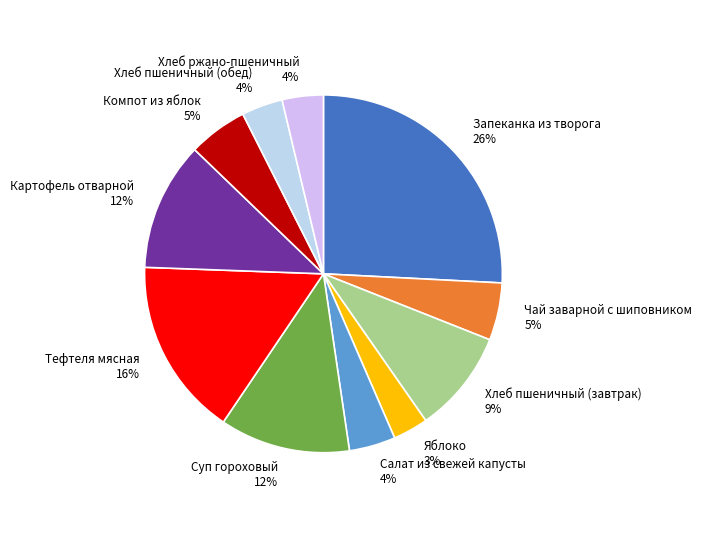

What is the ratio of the value at Хлеб пшеничный (обед) to the value at Хлеб ржано-пшеничный?

1.0